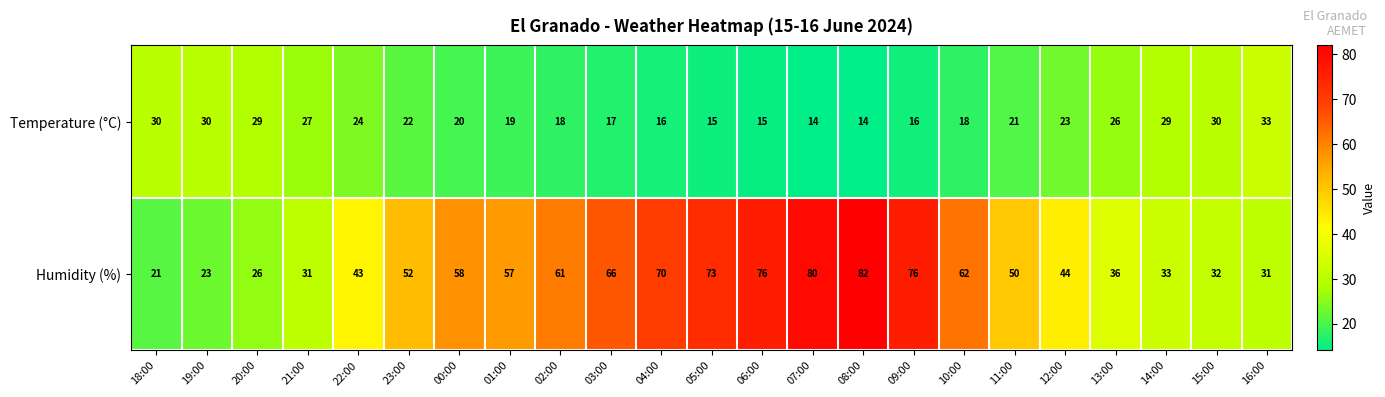

List the series in order of their overall mean, highest first.

Humidity (%), Temperature (°C)